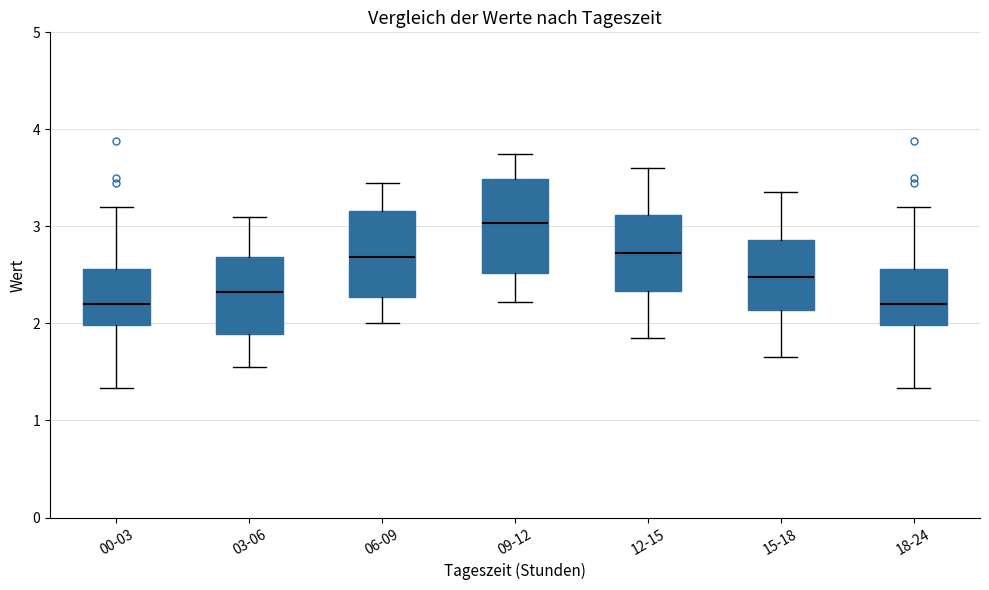

Reading left to right, transcribe this box plot: for each box, give where its median line is, the range the box spans, and where its two whiskers end, as read against the y-axis. The values are not printed on the chart, so give them approximately, as read against the axis.

00-03: median 2.2, box 2.0 to 2.6, whiskers 1.3 to 3.2
03-06: median 2.3, box 1.9 to 2.7, whiskers 1.6 to 3.1
06-09: median 2.7, box 2.3 to 3.2, whiskers 2.0 to 3.5
09-12: median 3.0, box 2.5 to 3.5, whiskers 2.2 to 3.8
12-15: median 2.7, box 2.3 to 3.1, whiskers 1.9 to 3.6
15-18: median 2.5, box 2.1 to 2.9, whiskers 1.7 to 3.4
18-24: median 2.2, box 2.0 to 2.6, whiskers 1.3 to 3.2